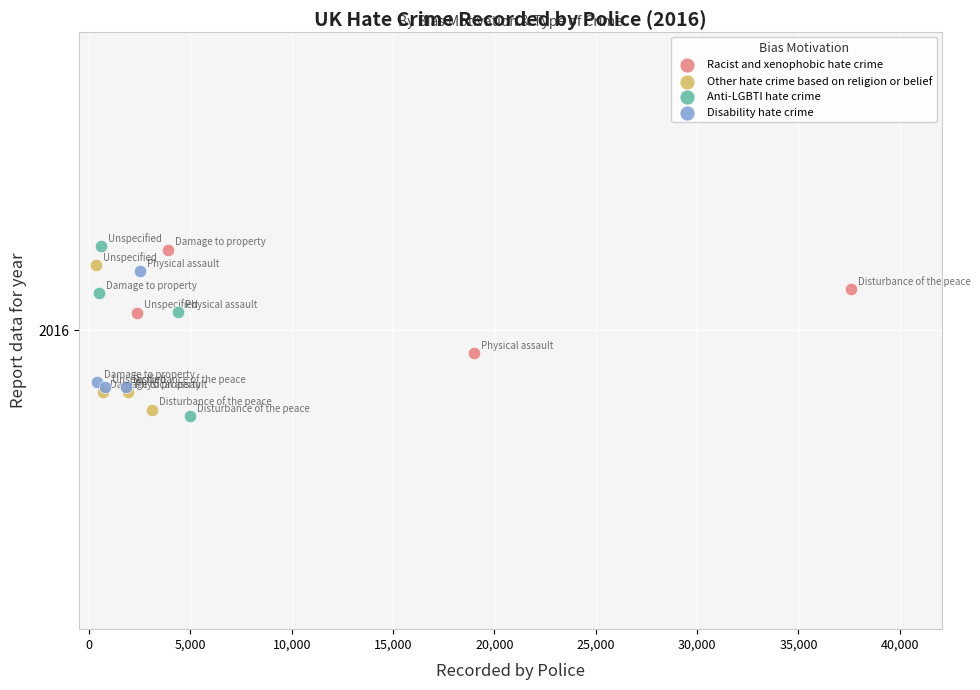

What are all the series names shown in the legend?

Racist and xenophobic hate crime, Other hate crime based on religion or belief, Anti-LGBTI hate crime, Disability hate crime